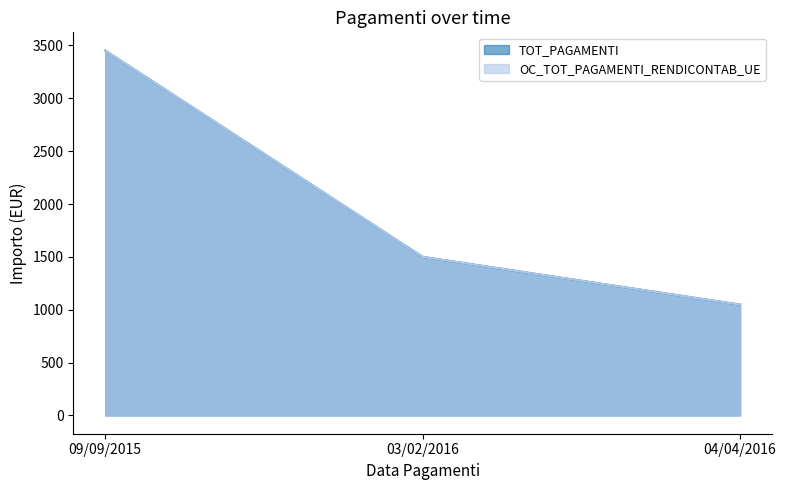

What position from the right is 04/04/2016?

1